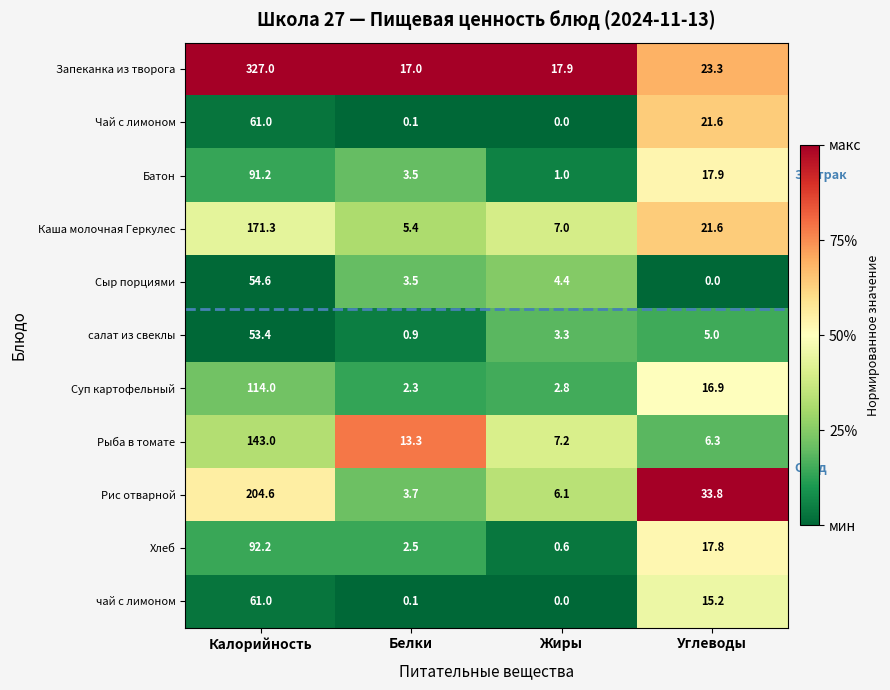

Which series has the widest spread of values?

Запеканка из творога